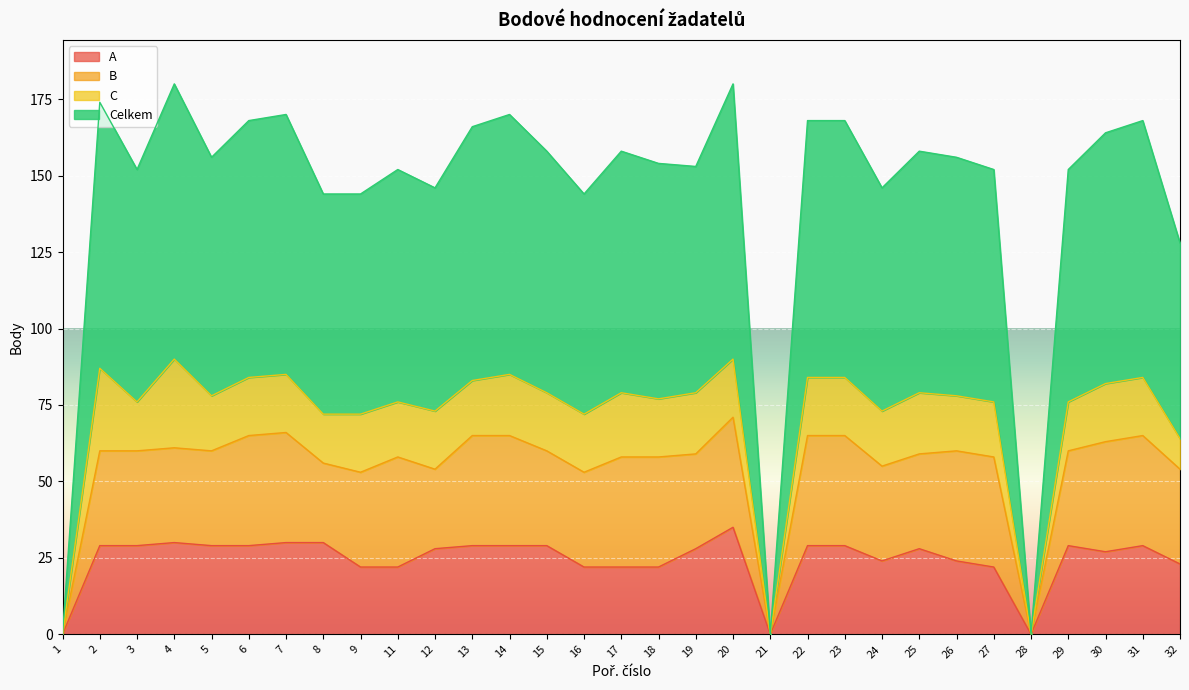

True or false: Celkem and A cross at least once.

False